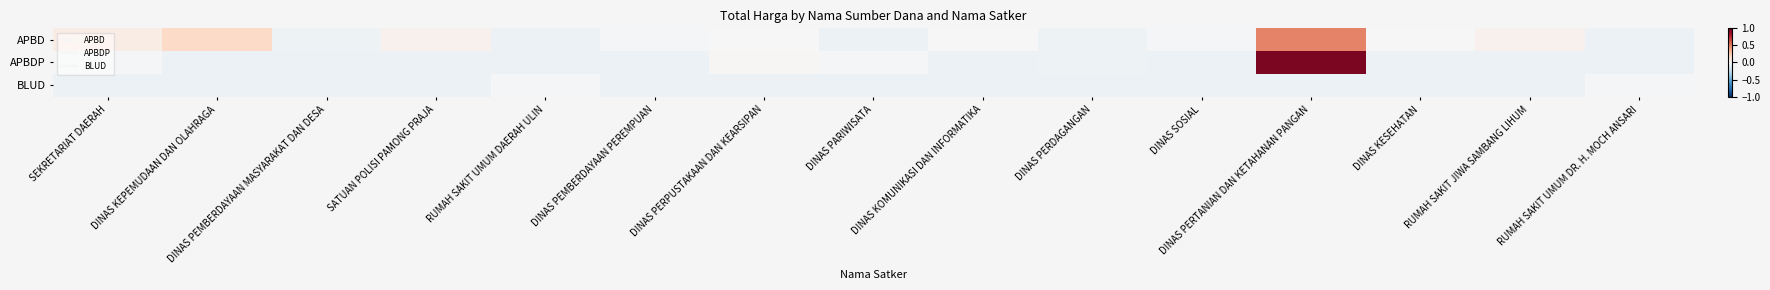

Reading right to left, transcribe all the data shown in this chart.

APBD: RUMAH SAKIT UMUM DR. H. MOCH ANSARI=-0.1	RUMAH SAKIT JIWA SAMBANG LIHUM=0.0	DINAS KESEHATAN=-0.0	DINAS PERTANIAN DAN KETAHANAN PANGAN=0.5	DINAS SOSIAL=-0.0	DINAS PERDAGANGAN=-0.1	DINAS KOMUNIKASI DAN INFORMATIKA=0.0	DINAS PARIWISATA=-0.1	DINAS PERPUSTAKAAN DAN KEARSIPAN=0.0	DINAS PEMBERDAYAAN PEREMPUAN=-0.0	RUMAH SAKIT UMUM DAERAH ULIN=-0.1	SATUAN POLISI PAMONG PRAJA=0.0	DINAS PEMBERDAYAAN MASYARAKAT DAN DESA=-0.1	DINAS KEPEMUDAAN DAN OLAHRAGA=0.2	SEKRETARIAT DAERAH=0.1
APBDP: RUMAH SAKIT UMUM DR. H. MOCH ANSARI=-0.1	RUMAH SAKIT JIWA SAMBANG LIHUM=-0.1	DINAS KESEHATAN=-0.1	DINAS PERTANIAN DAN KETAHANAN PANGAN=0.9	DINAS SOSIAL=-0.1	DINAS PERDAGANGAN=-0.0	DINAS KOMUNIKASI DAN INFORMATIKA=-0.1	DINAS PARIWISATA=-0.0	DINAS PERPUSTAKAAN DAN KEARSIPAN=0.0	DINAS PEMBERDAYAAN PEREMPUAN=-0.1	RUMAH SAKIT UMUM DAERAH ULIN=-0.1	SATUAN POLISI PAMONG PRAJA=-0.1	DINAS PEMBERDAYAAN MASYARAKAT DAN DESA=-0.1	DINAS KEPEMUDAAN DAN OLAHRAGA=-0.1	SEKRETARIAT DAERAH=-0.0
BLUD: RUMAH SAKIT UMUM DR. H. MOCH ANSARI=-0.0	RUMAH SAKIT JIWA SAMBANG LIHUM=-0.1	DINAS KESEHATAN=-0.1	DINAS PERTANIAN DAN KETAHANAN PANGAN=-0.1	DINAS SOSIAL=-0.1	DINAS PERDAGANGAN=-0.1	DINAS KOMUNIKASI DAN INFORMATIKA=-0.1	DINAS PARIWISATA=-0.1	DINAS PERPUSTAKAAN DAN KEARSIPAN=-0.1	DINAS PEMBERDAYAAN PEREMPUAN=-0.1	RUMAH SAKIT UMUM DAERAH ULIN=-0.0	SATUAN POLISI PAMONG PRAJA=-0.1	DINAS PEMBERDAYAAN MASYARAKAT DAN DESA=-0.1	DINAS KEPEMUDAAN DAN OLAHRAGA=-0.1	SEKRETARIAT DAERAH=-0.1